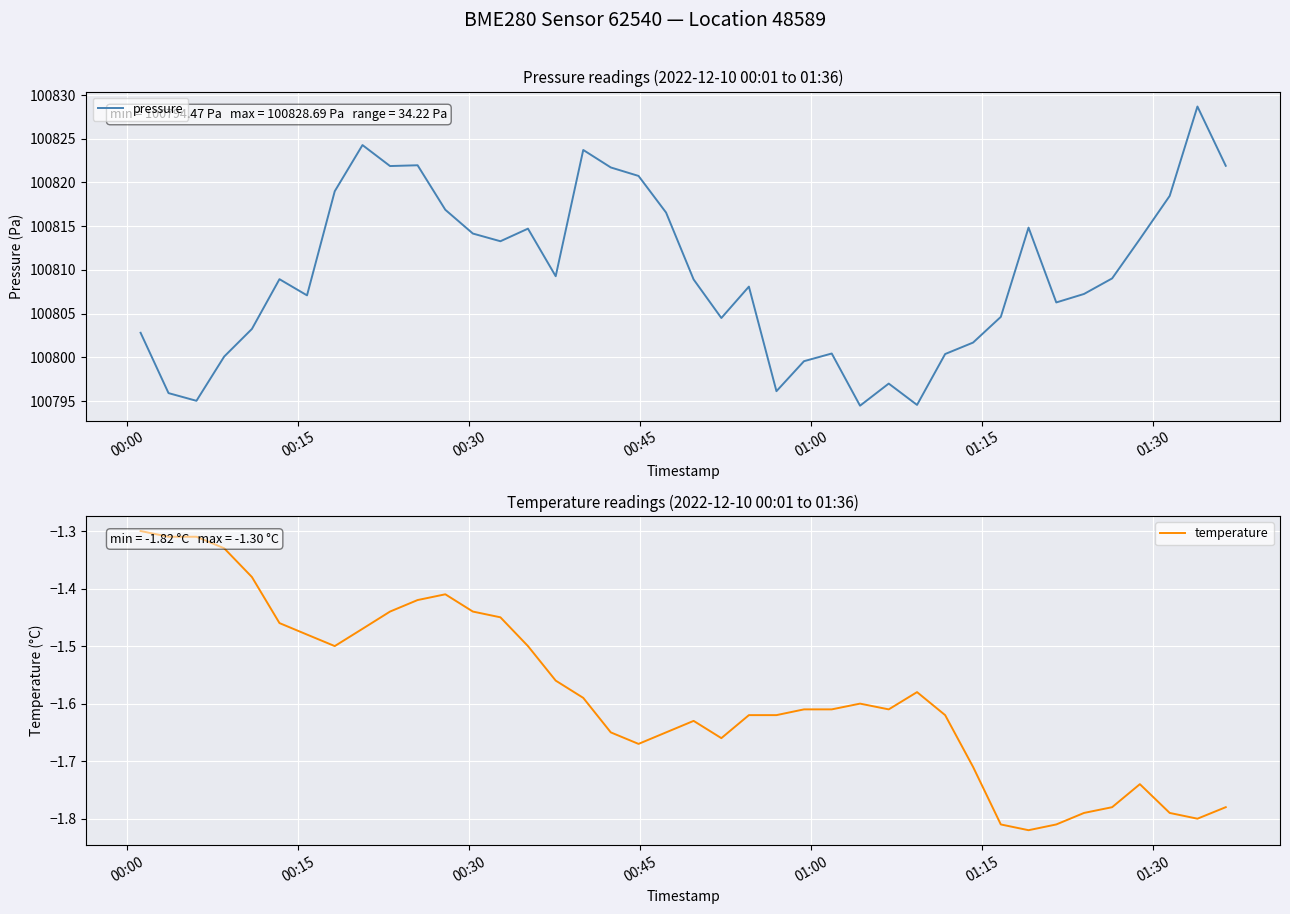

Reading left to right, transcribe all the data shown in this chart.

pressure: 100802.8	100795.9	100795.0	100800.1	100803.2	100808.9	100807.1	100819.0	100824.3	100821.9	100822.0	100816.9	100814.2	100813.3	100814.7	100809.3	100823.7	100821.7	100820.8	100816.6	100808.9	100804.5	100808.1	100796.1	100799.6	100800.4	100794.5	100797.0	100794.6	100800.4	100801.7	100804.6	100814.8	100806.3	100807.2	100809.0	100813.5	100818.5	100828.7	100821.9
temperature: -1.3	-1.3	-1.3	-1.3	-1.4	-1.5	-1.5	-1.5	-1.5	-1.4	-1.4	-1.4	-1.4	-1.4	-1.5	-1.6	-1.6	-1.6	-1.7	-1.6	-1.6	-1.7	-1.6	-1.6	-1.6	-1.6	-1.6	-1.6	-1.6	-1.6	-1.7	-1.8	-1.8	-1.8	-1.8	-1.8	-1.7	-1.8	-1.8	-1.8